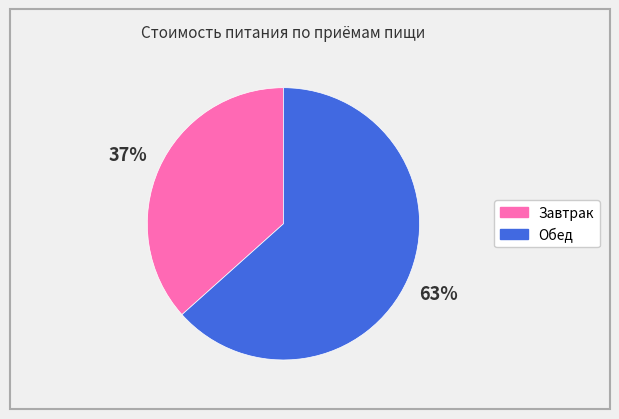

To the nearest percent, what is the combined percentage of Обед and Завтрак?

100%